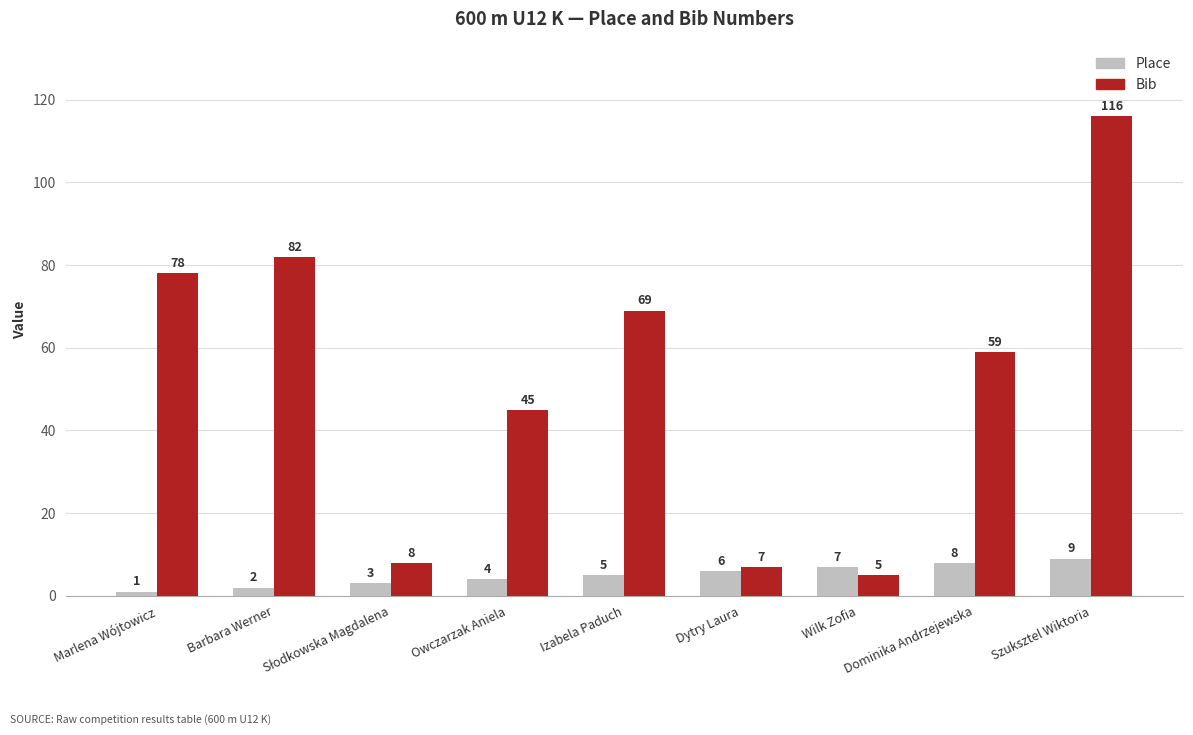

What value does the Place series have at Owczarzak Aniela?

4